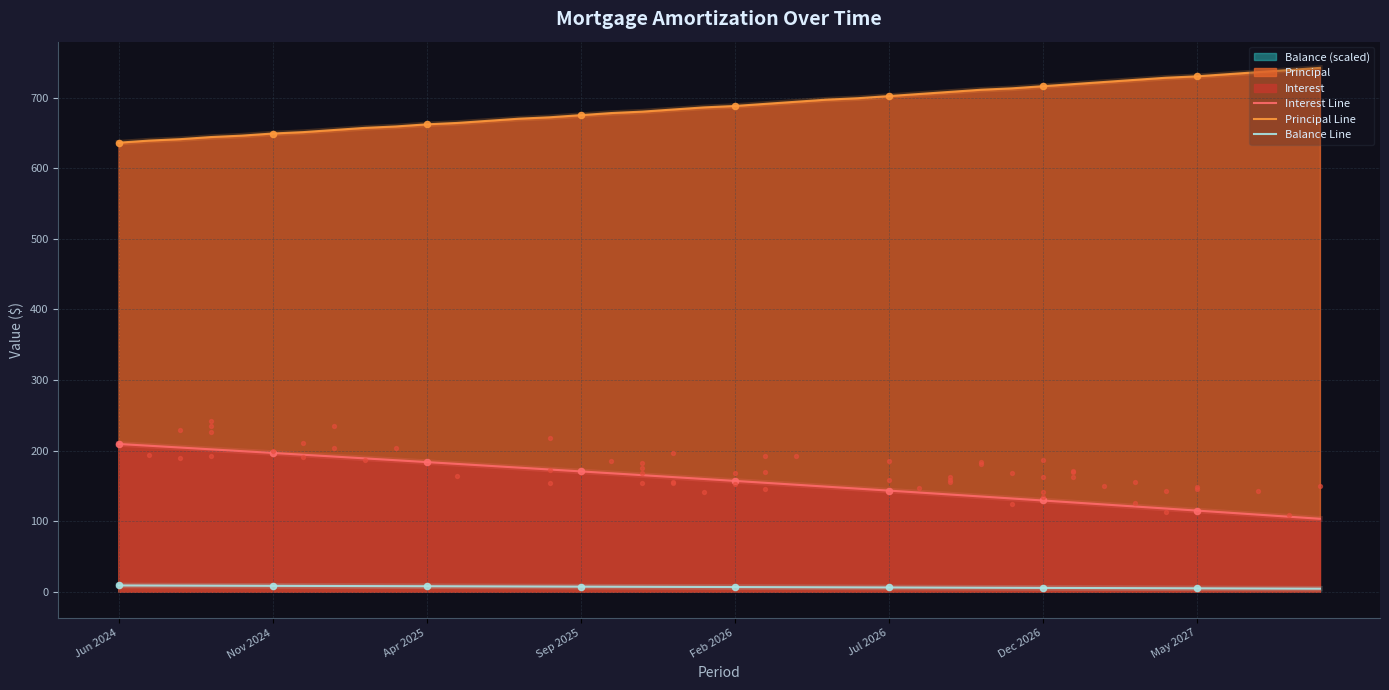

At how many categories does at least one series exceed 505?

40